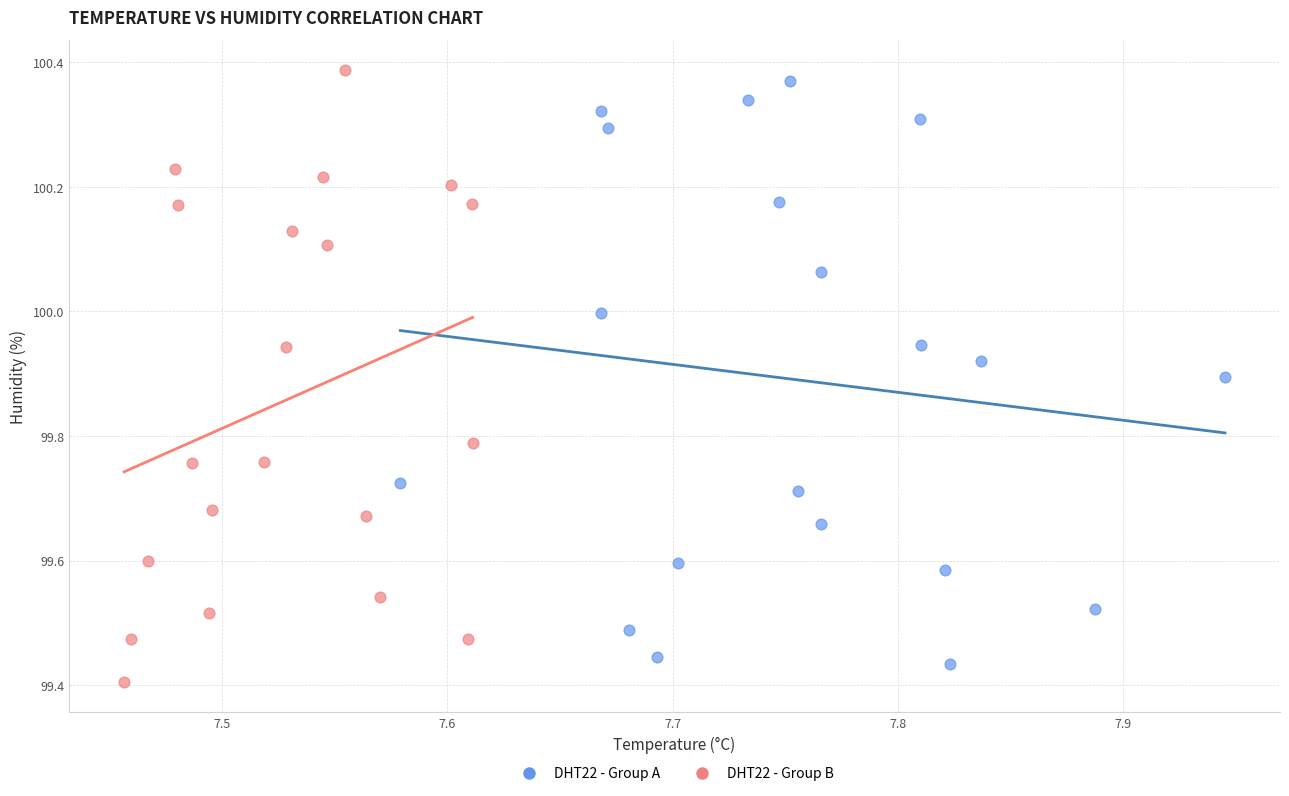

What are all the series names shown in the legend?

DHT22 - Group A, DHT22 - Group B